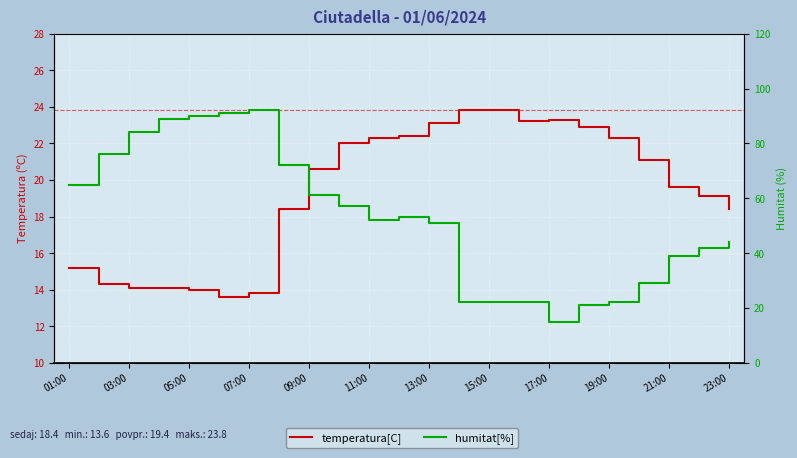

True or false: humitat[%] and temperatura[C] intersect in this chart.

True